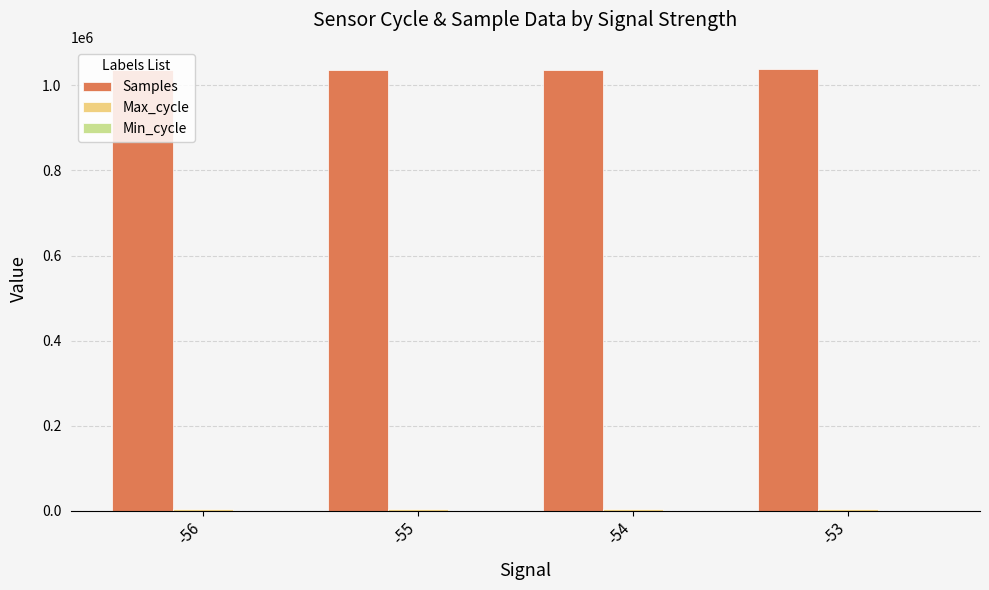

What is the maximum value shown in the chart?

1038970